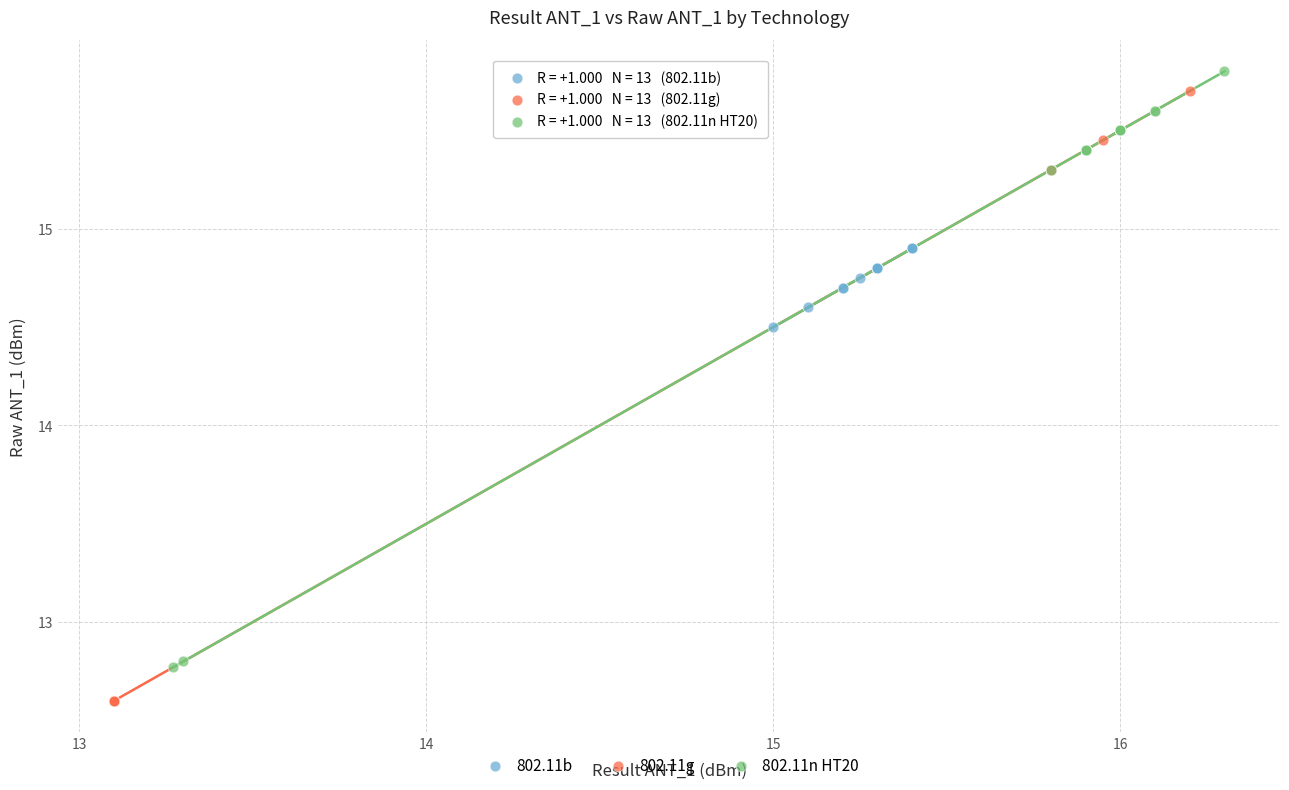

Which series contains the lowest Y value?

802.11g